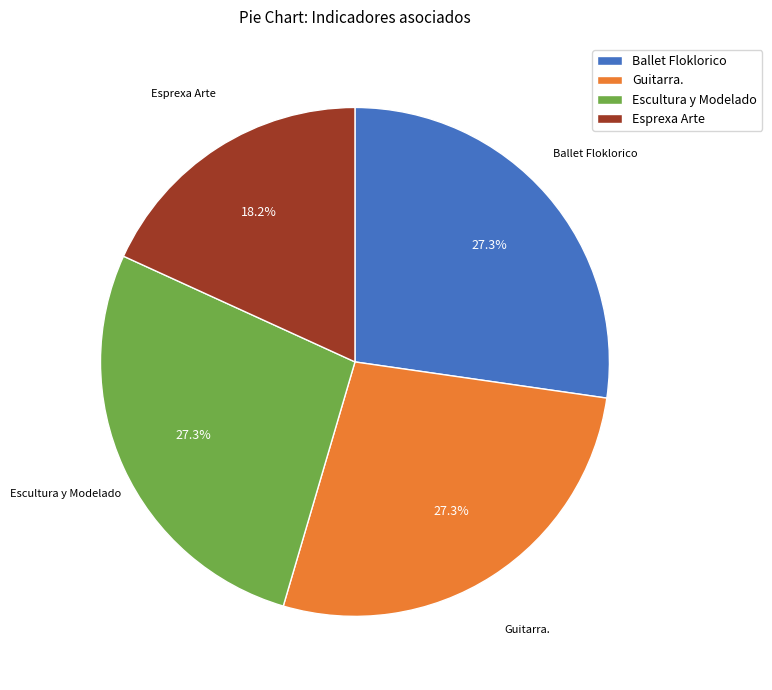

What is the smallest slice in the pie chart?

Esprexa Arte